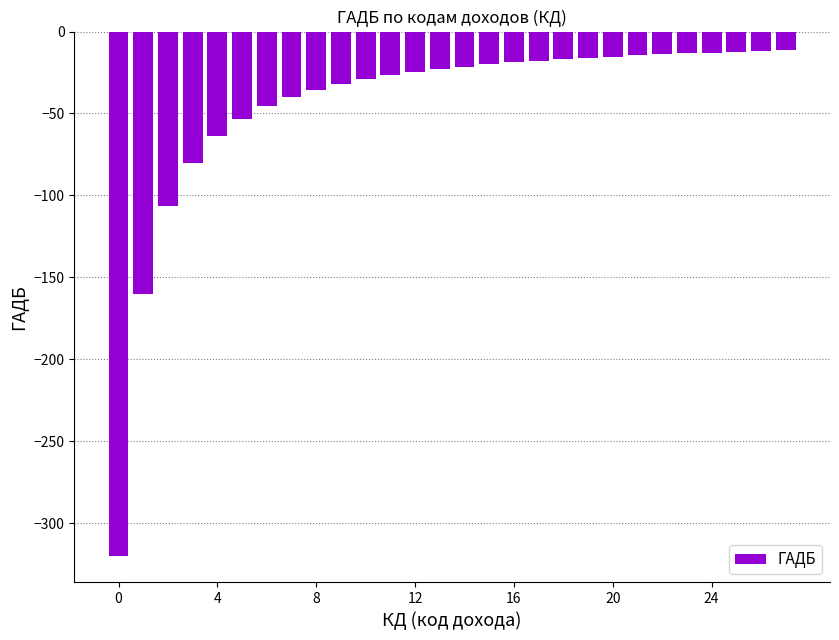

What is the value of the 24th bar from the left?

-13.3